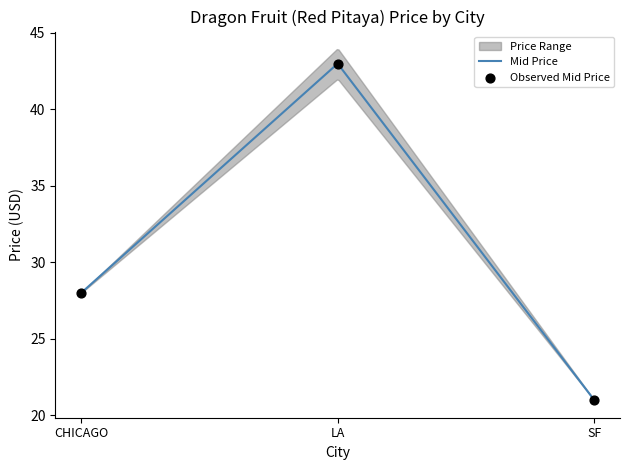

What is the change in value from LA to SF?

-22